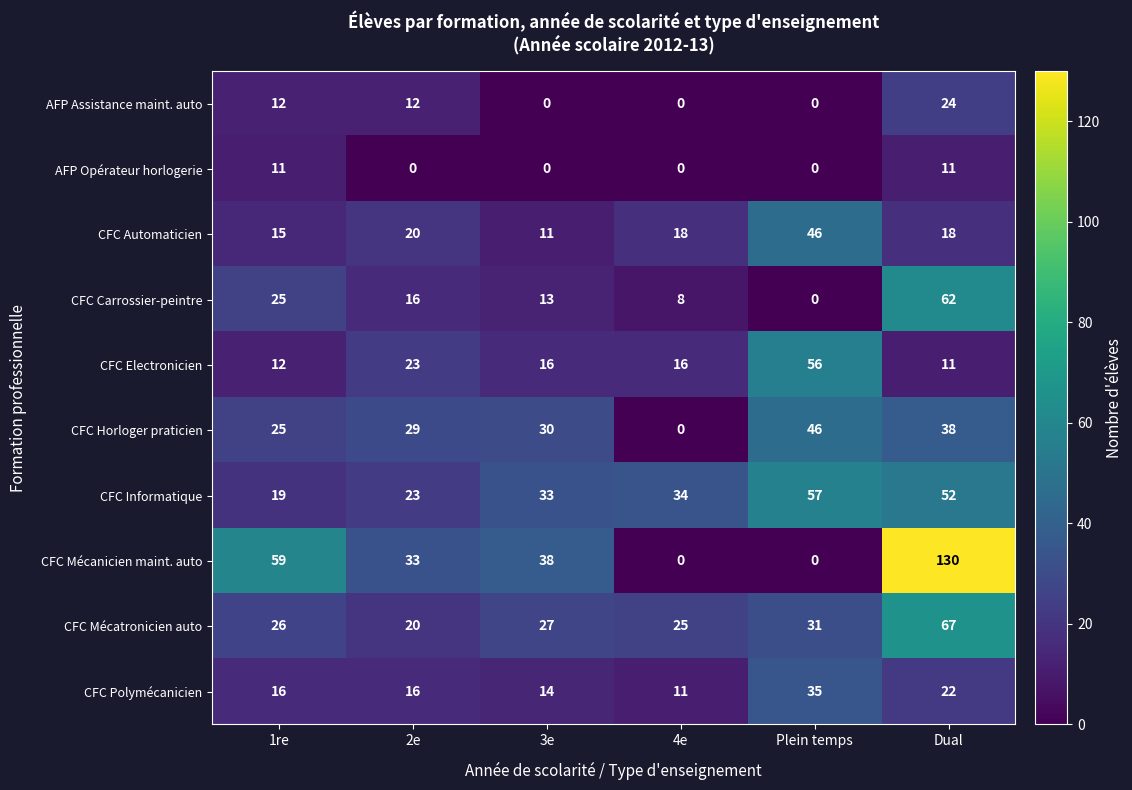

What is the total value across all series at 1re?

220